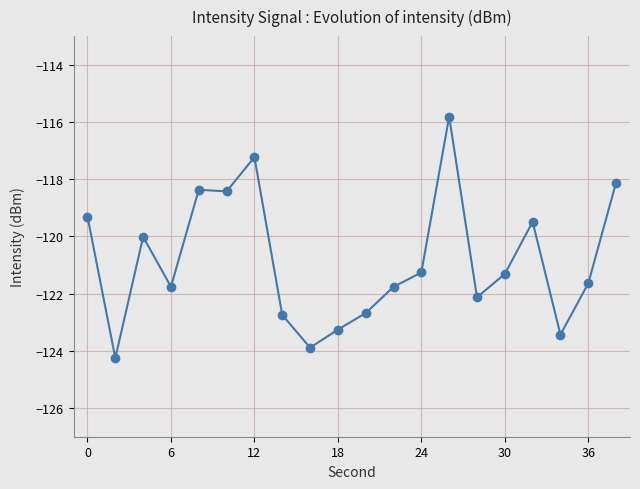

What is the smallest value displayed?

-124.2